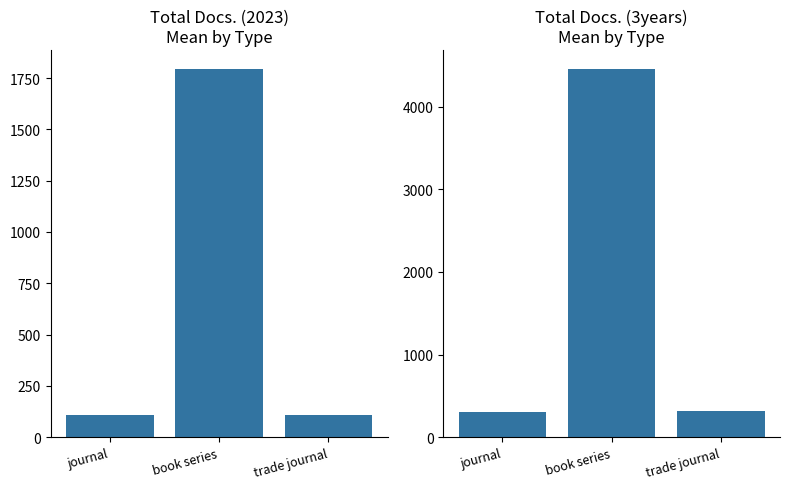

Where does the Total Docs. (3years) series first go above 321?

book series